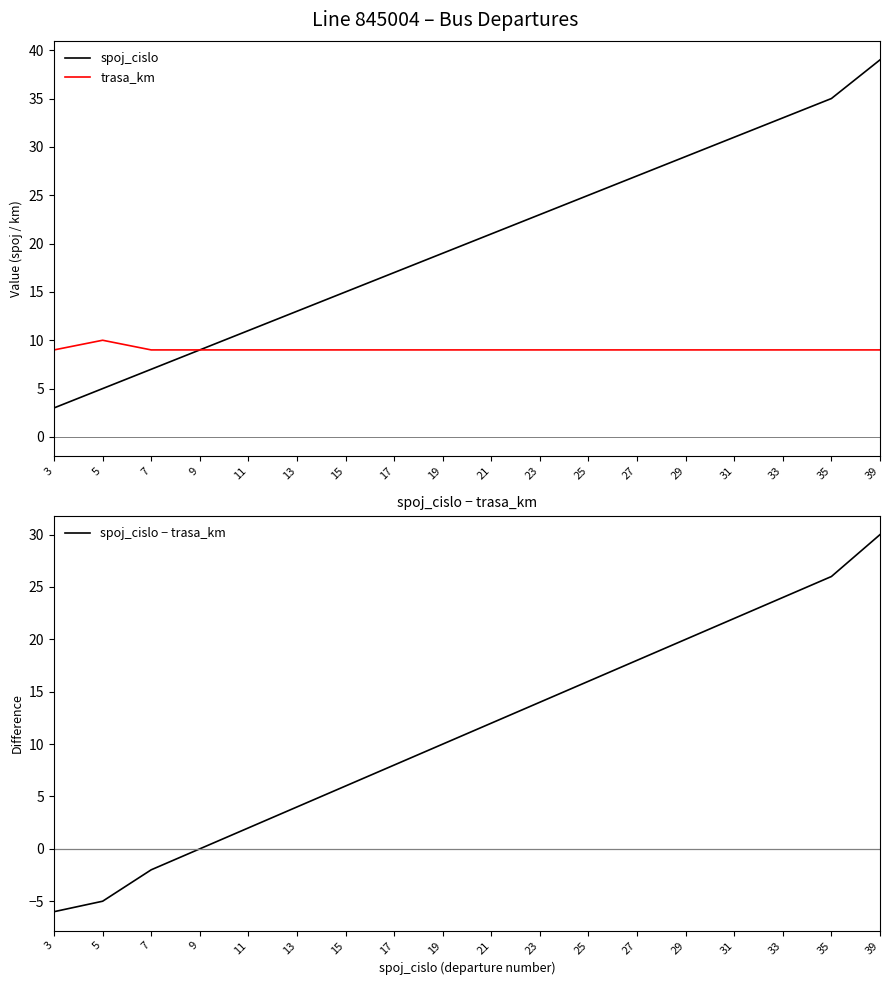

Rank the categories by spoj_cislo value from lowest to highest.

3, 5, 7, 9, 11, 13, 15, 17, 19, 21, 23, 25, 27, 29, 31, 33, 35, 39